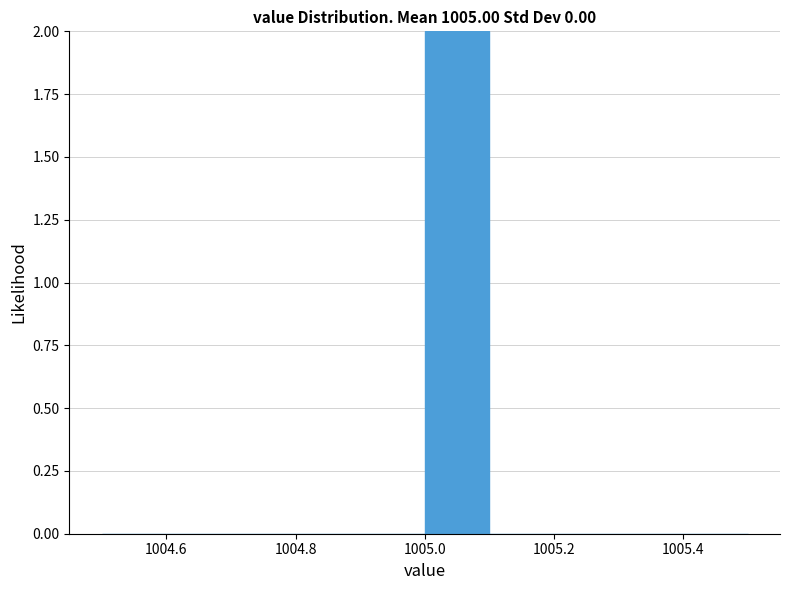

How tall is the bar that spans 1005.0 to 1005.1 on the x-axis? The values are not printed on the chart, so give them approximately, as read against the axis.

2